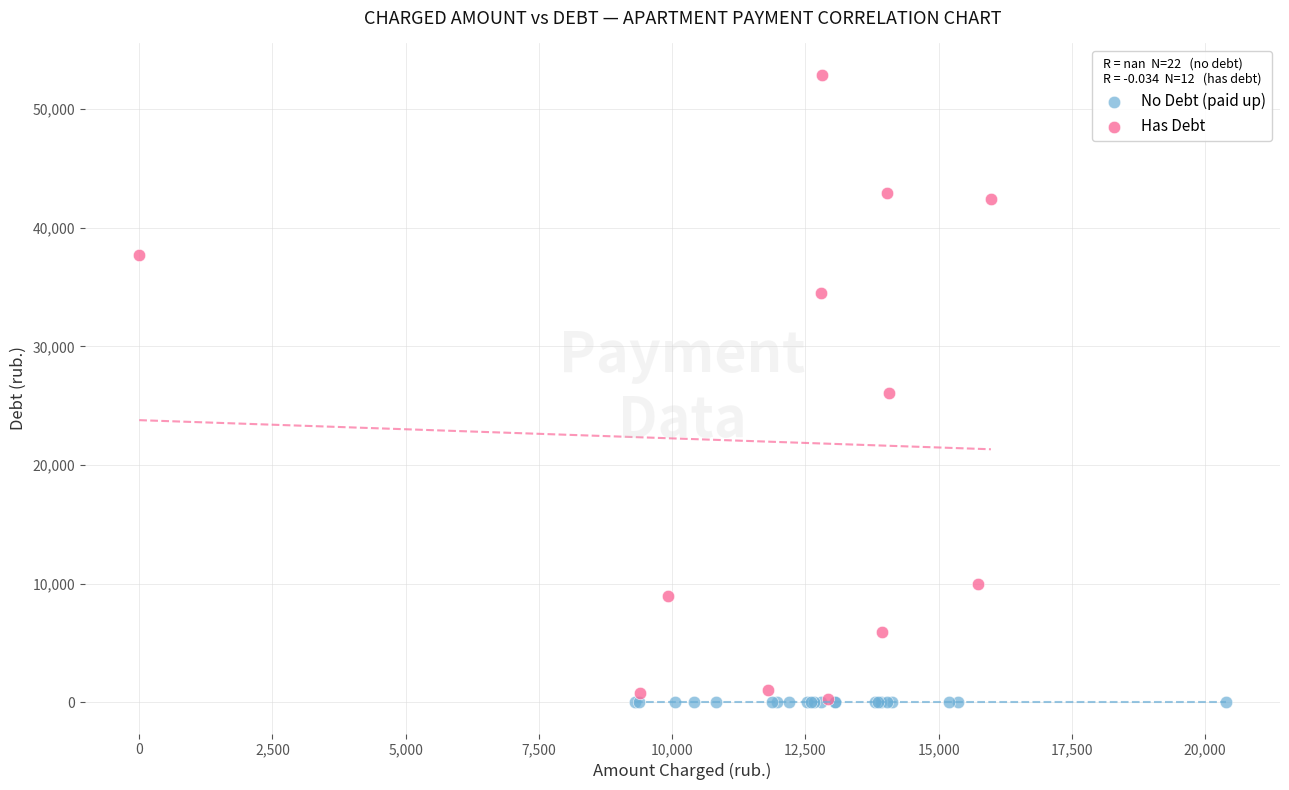

What are all the series names shown in the legend?

No Debt (paid up), Has Debt